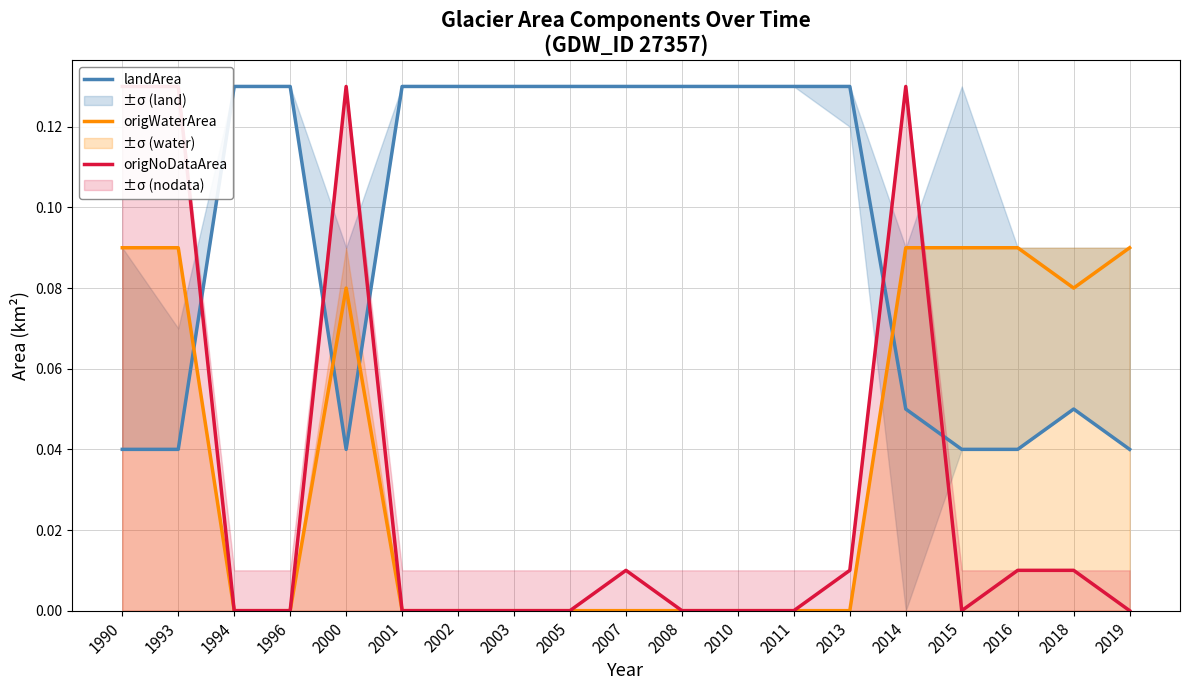

Is this an area chart (filled region under the line)?

No